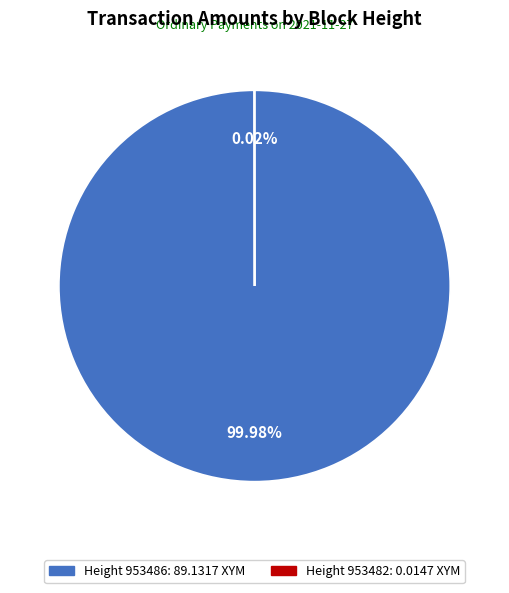

Is there a majority slice in this chart?

Yes